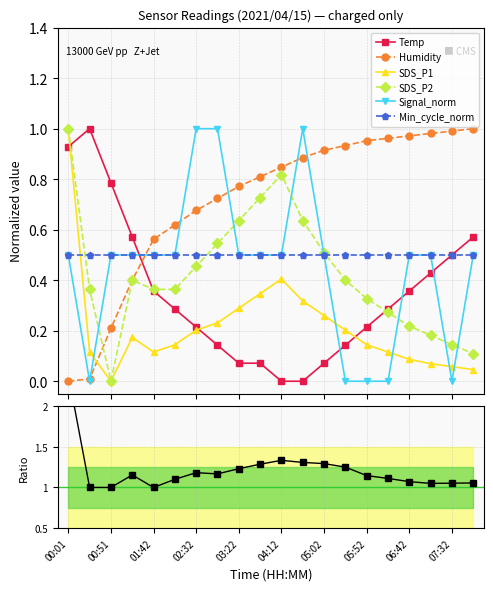

True or false: Signal_norm has a value of 0.6 at 07:32.

False